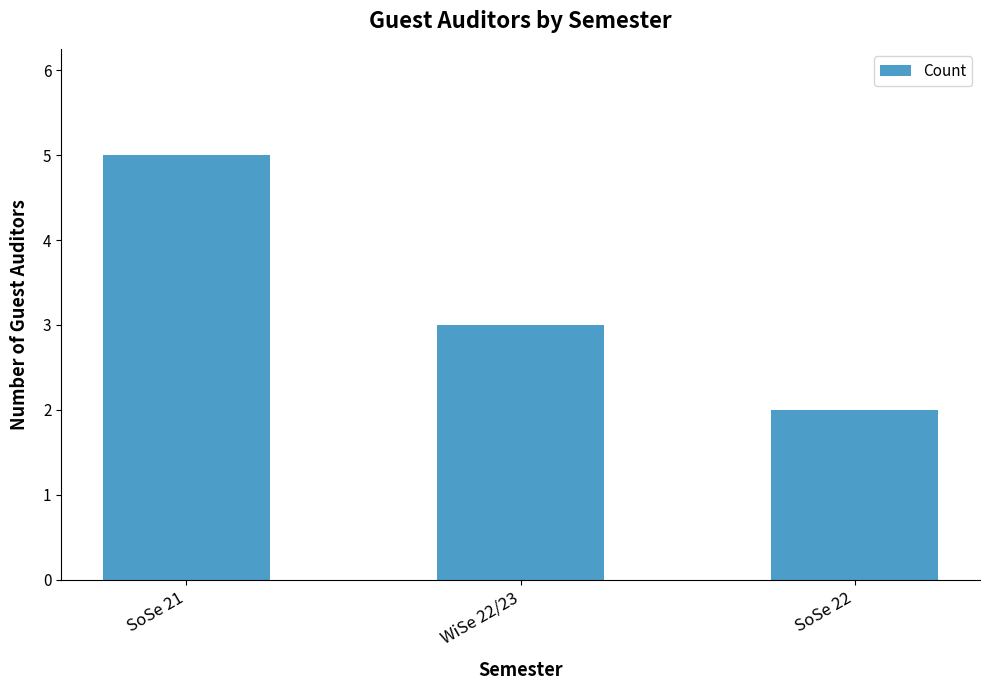

Reading left to right, transcribe all the data shown in this chart.

5	3	2